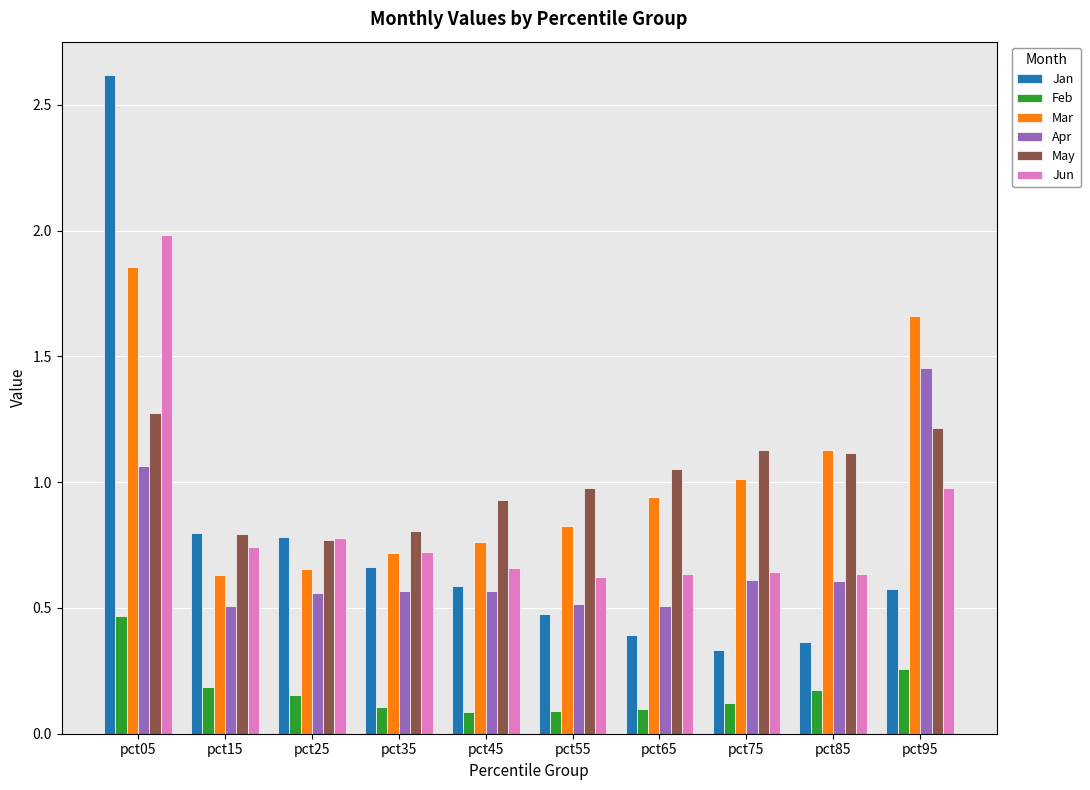

What are all the series names shown in the legend?

Jan, Feb, Mar, Apr, May, Jun